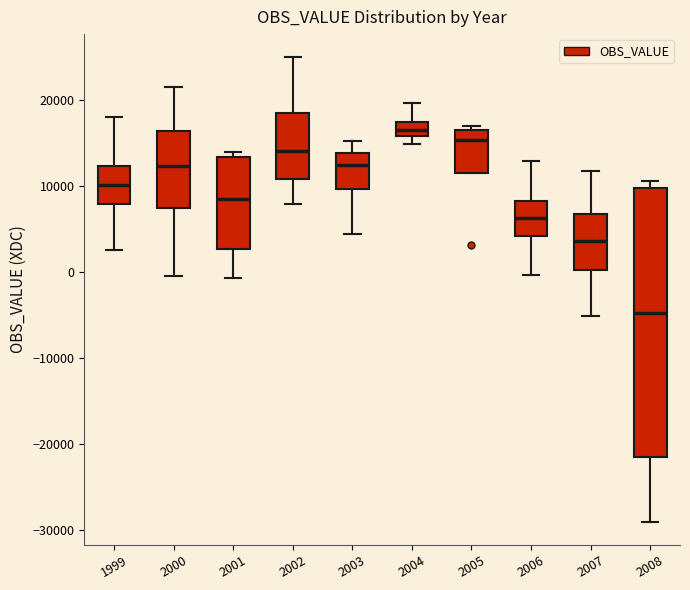

Which box's median line is the highest?

2004